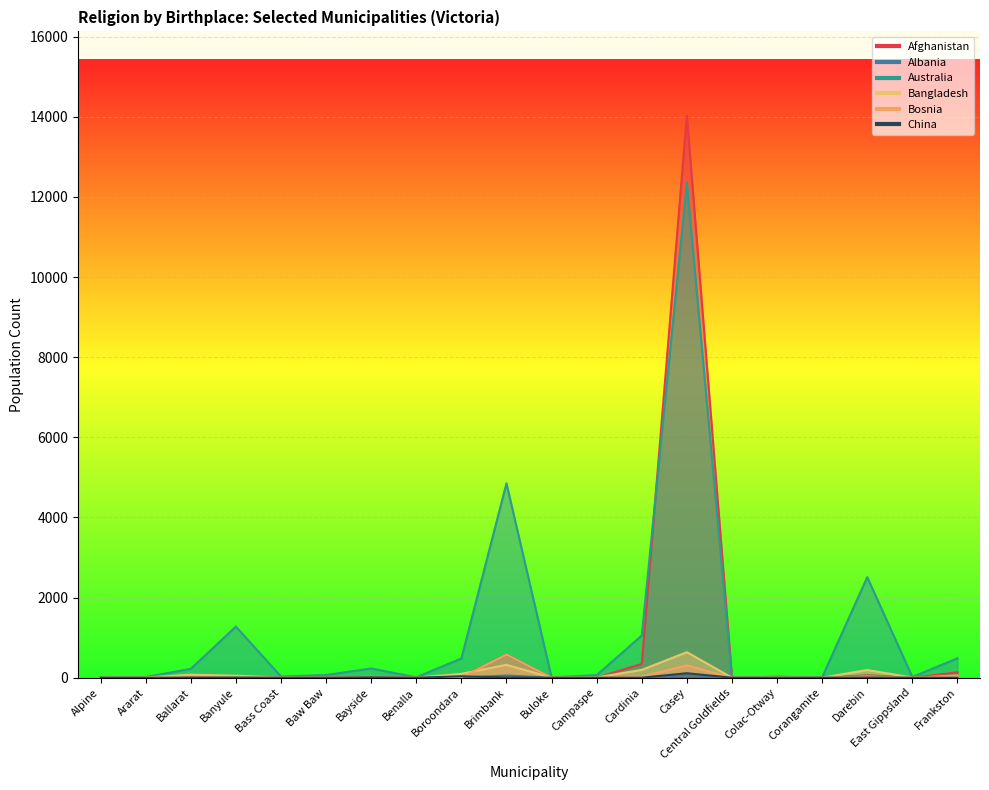

Which series has the largest range (max minus min)?

Afghanistan